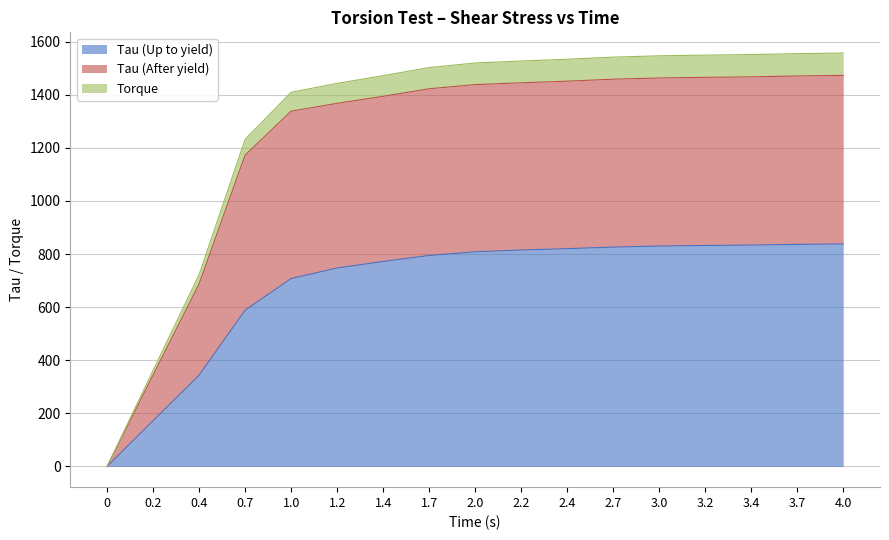

Rank the categories by Torque value from highest to lowest.

4.0, 3.7, 3.4, 3.2, 3.0, 2.7, 2.4, 2.2, 2.0, 1.7, 1.4, 1.2, 1.0, 0.7, 0.4, 0.2, 0